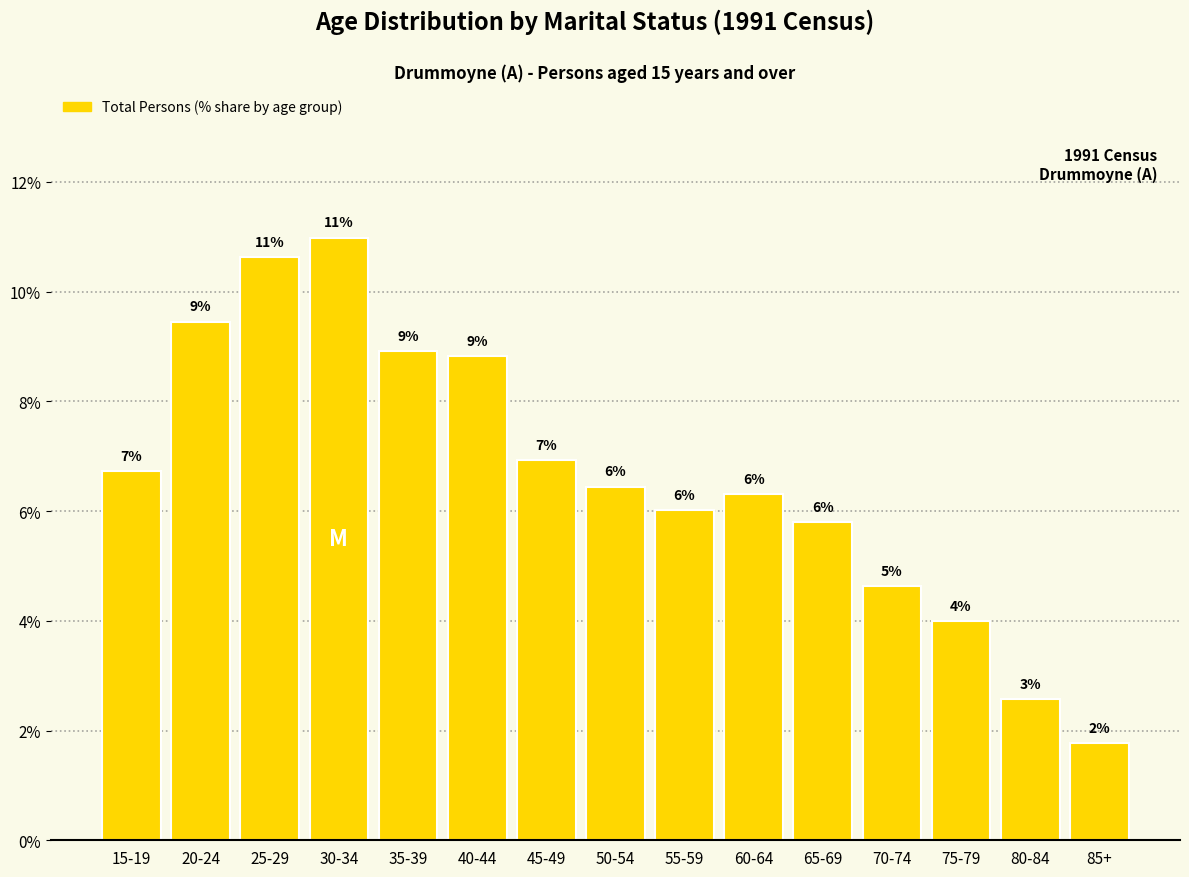

How many bars are there in total?

15